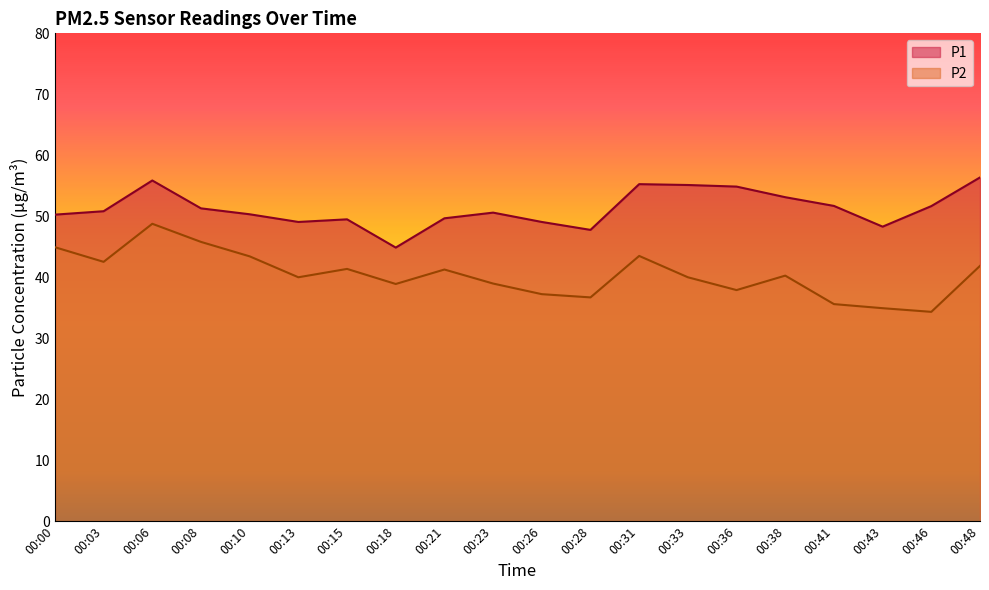

How many values in the P2 series exceed 40?

10